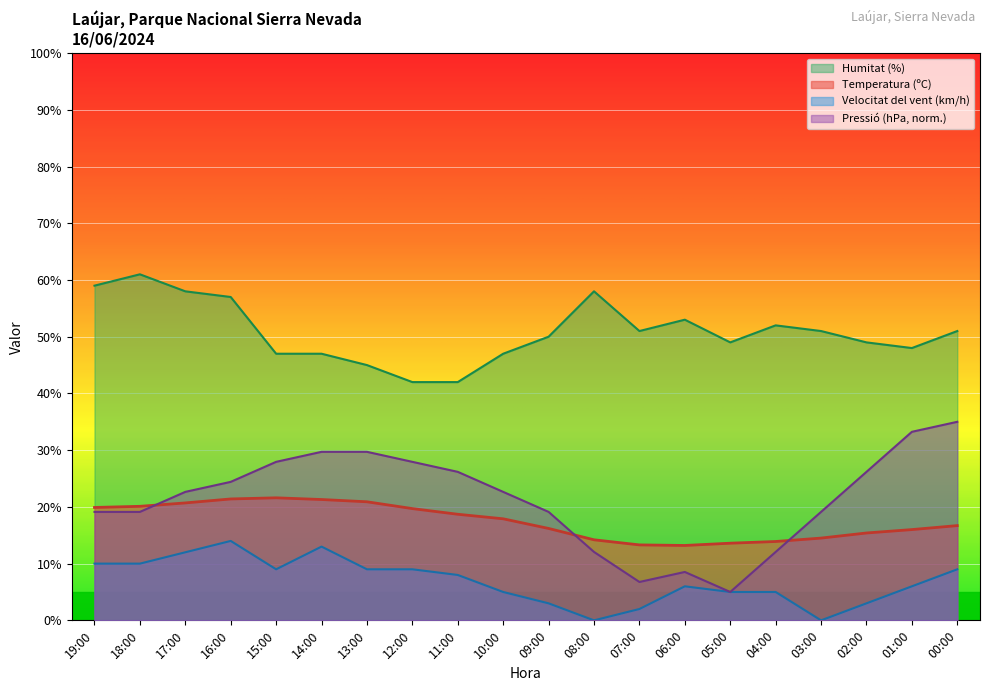

Where does the Temperatura (ºC) series first go above 17?

19:00